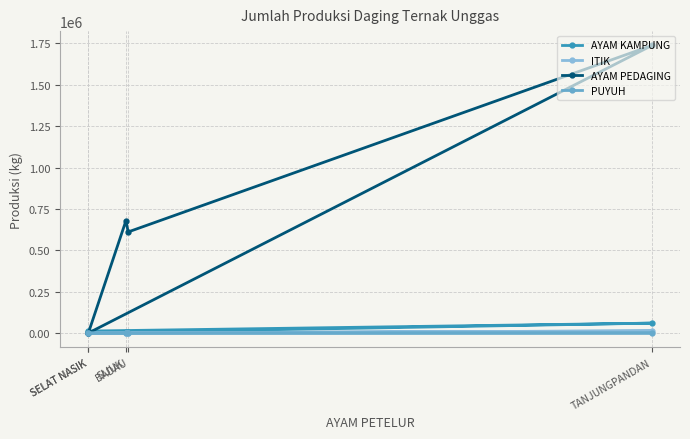

True or false: ITIK and AYAM KAMPUNG intersect in this chart.

False